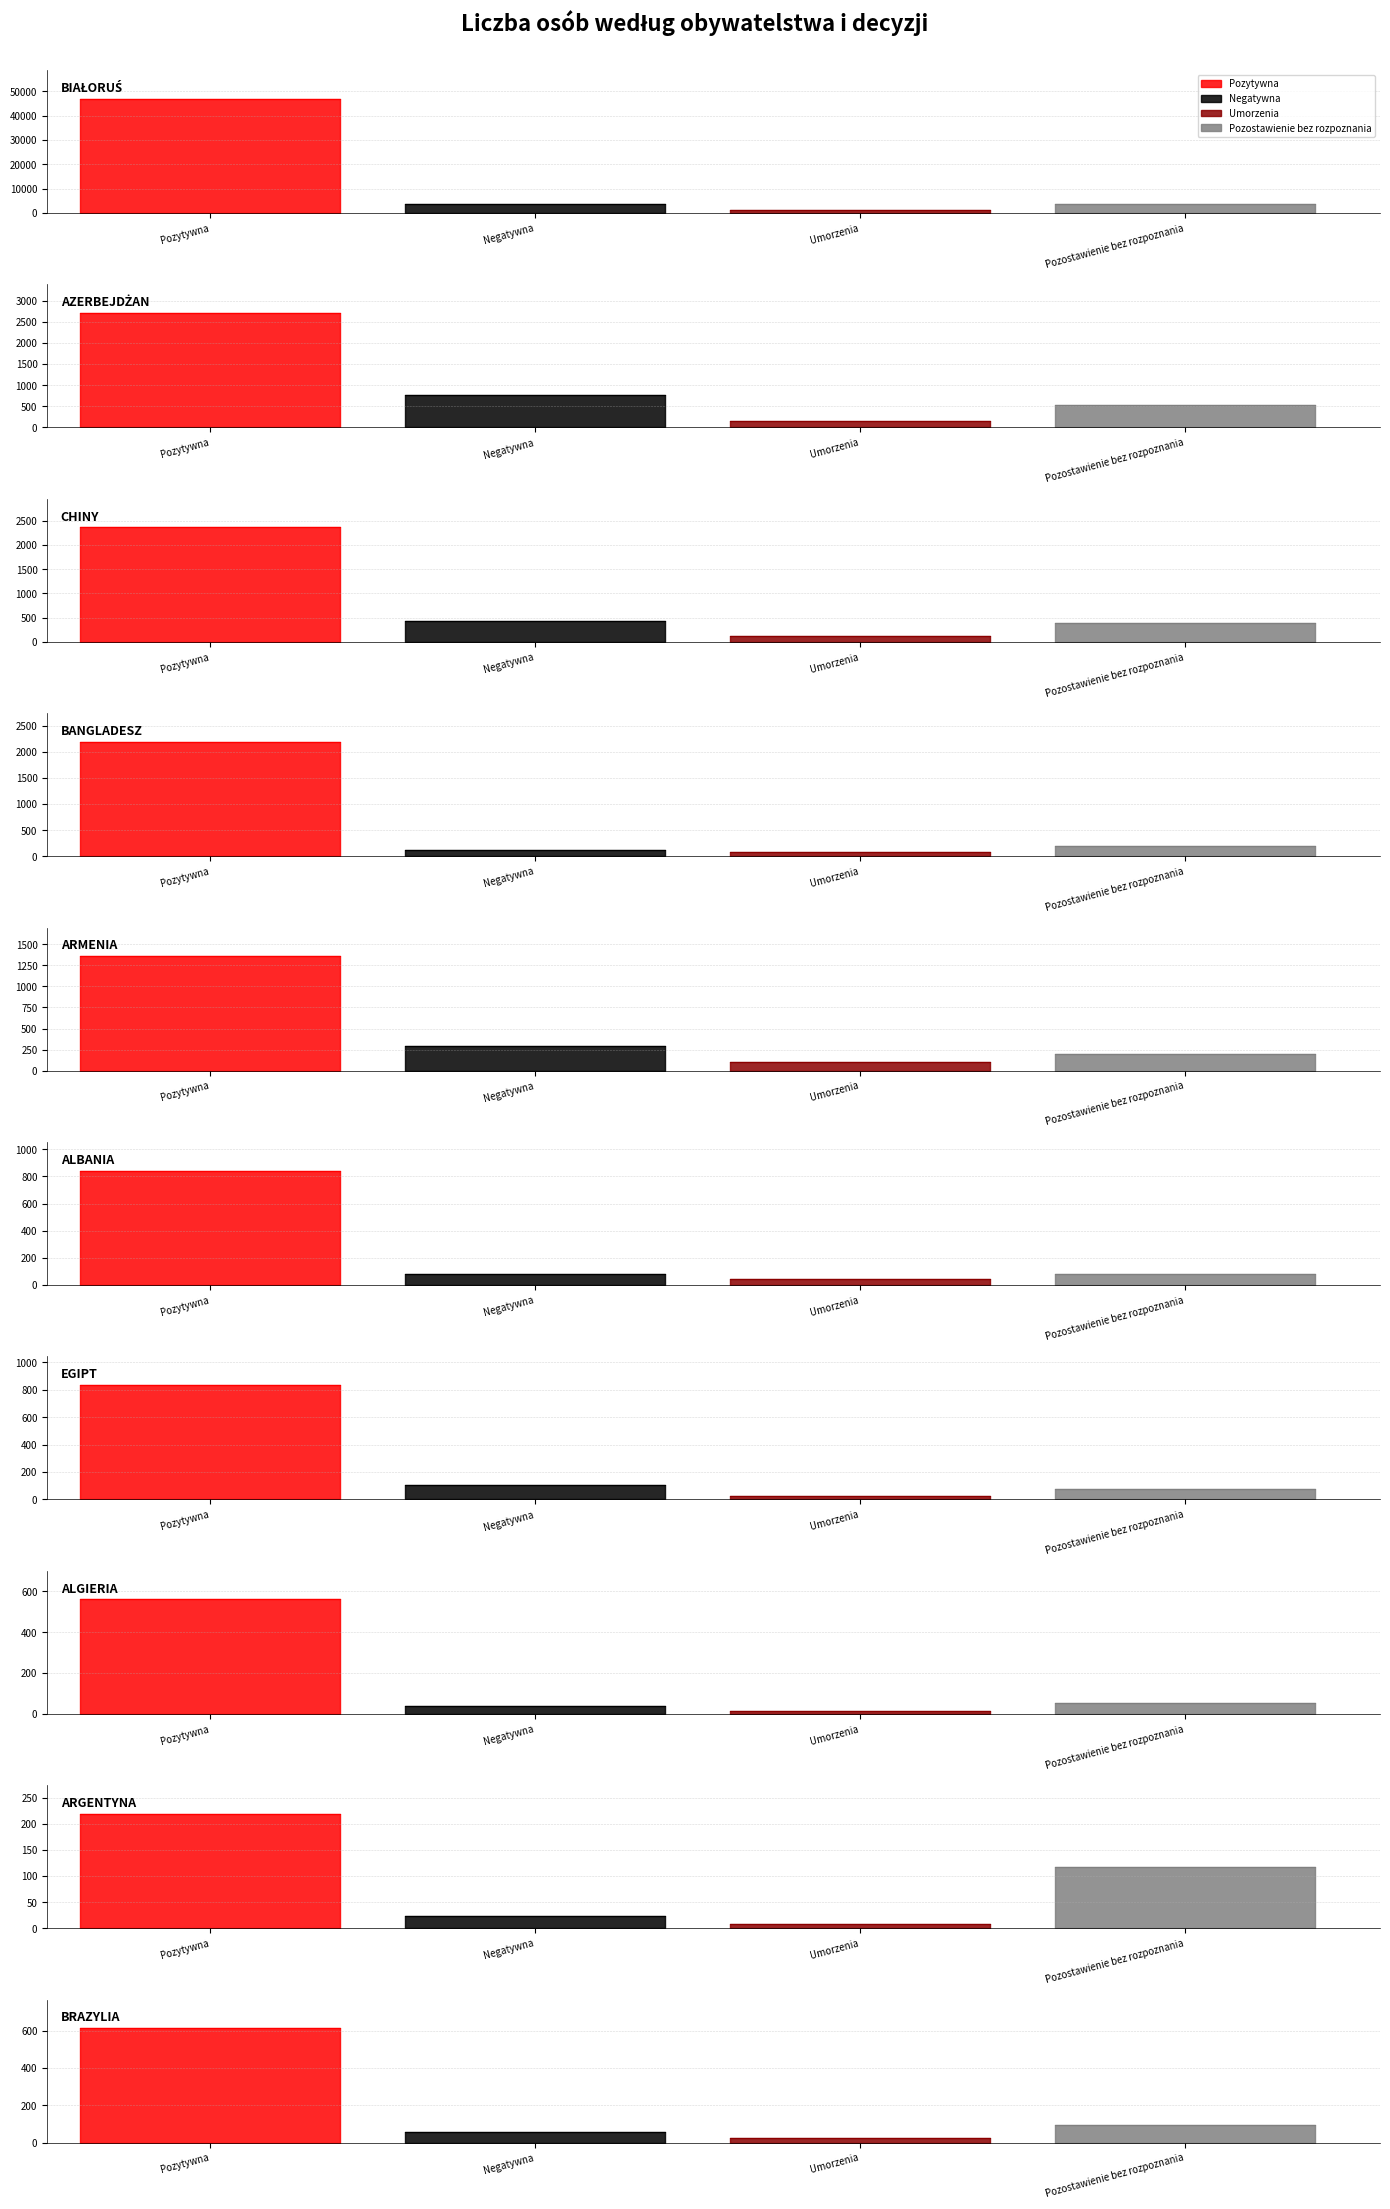

What is the sum of all NEGATYWNA (Razem) values?

5486